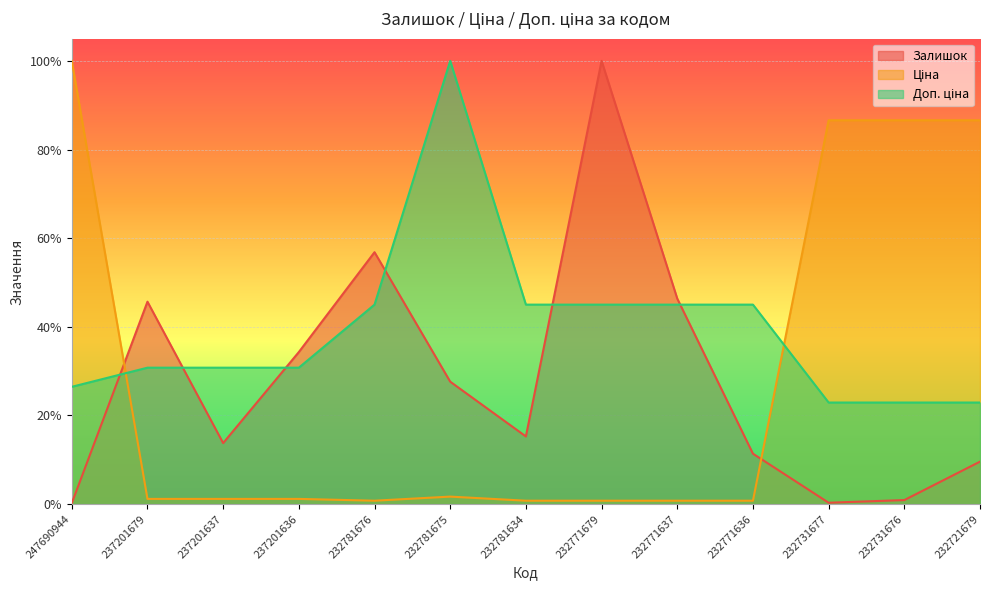

Reading left to right, transcribe all the data shown in this chart.

Залишок: 247690944=0.0	237201679=0.5	237201637=0.1	237201636=0.3	232781676=0.6	232781675=0.3	232781634=0.2	232771679=1.0	232771637=0.5	232771636=0.1	232731677=0.0	232731676=0.0	232721679=0.1
Ціна: 247690944=1.0	237201679=0.0	237201637=0.0	237201636=0.0	232781676=0.0	232781675=0.0	232781634=0.0	232771679=0.0	232771637=0.0	232771636=0.0	232731677=0.9	232731676=0.9	232721679=0.9
Доп. ціна: 247690944=0.3	237201679=0.3	237201637=0.3	237201636=0.3	232781676=0.5	232781675=1.0	232781634=0.5	232771679=0.5	232771637=0.5	232771636=0.5	232731677=0.2	232731676=0.2	232721679=0.2